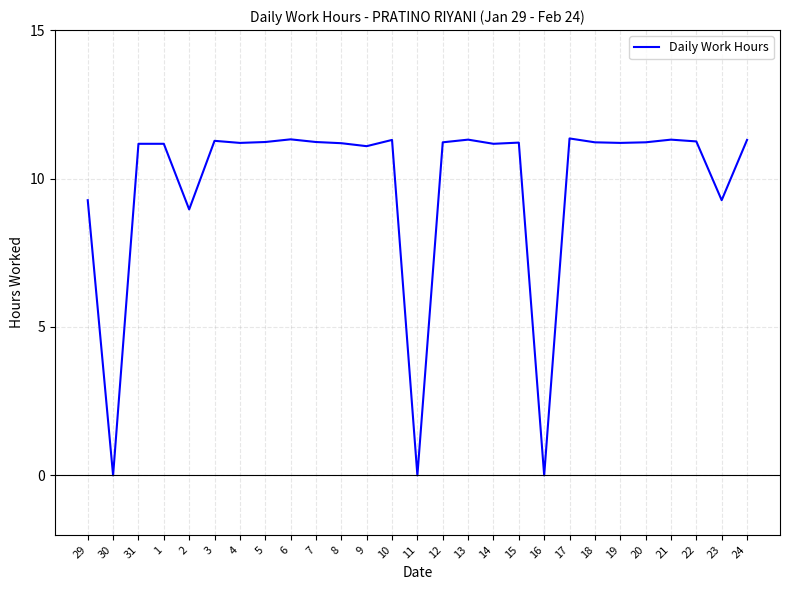

Approximately how many times larger is the value at 13 compared to 17?

1.0